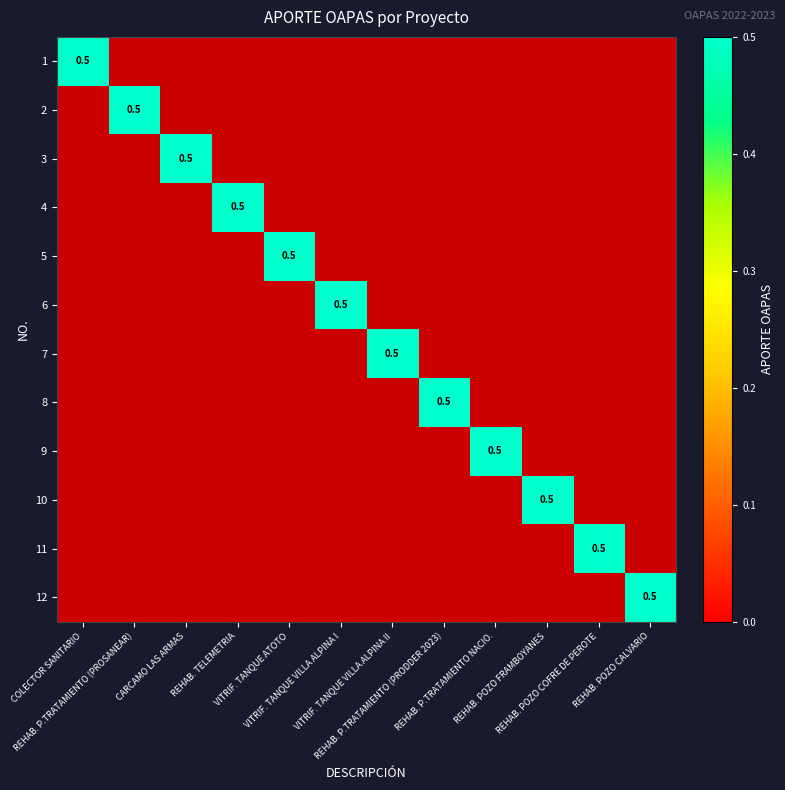

At which label is 6 closest to 0?

COLECTOR SANITARIO